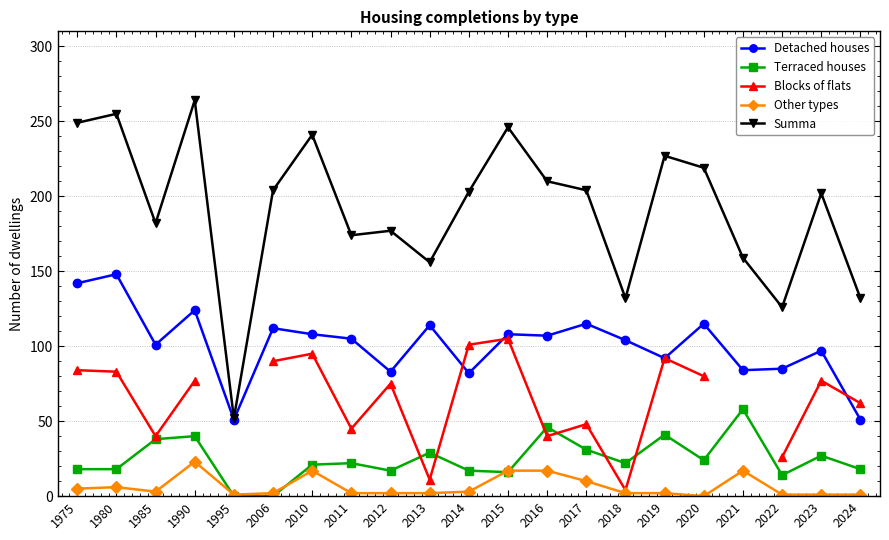

Is the value of Terraced houses at 2023 greater than the value of Detached houses at 2024?

No